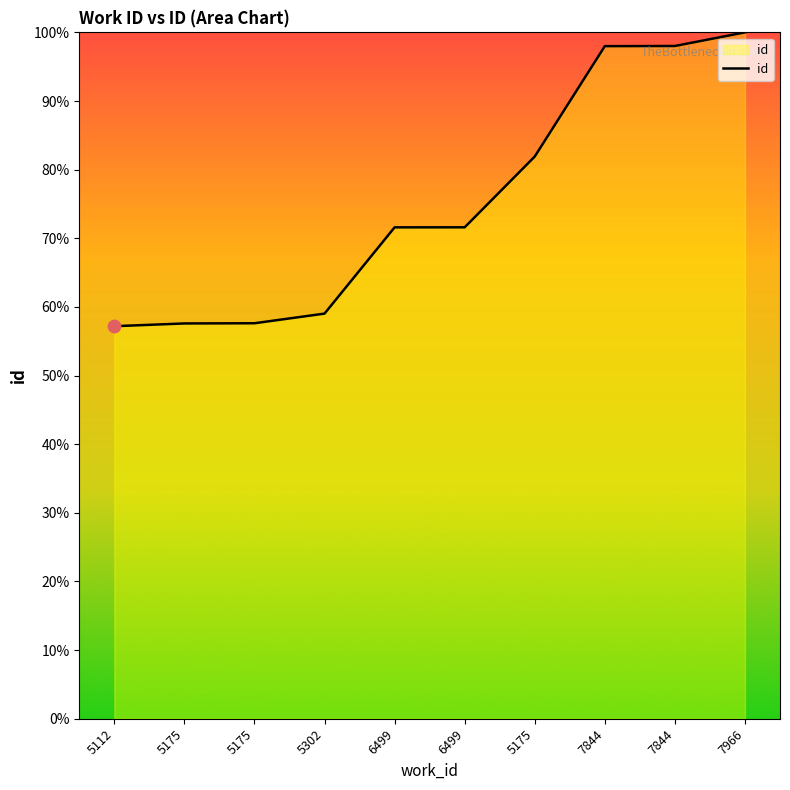

Which has a higher value, 6499 or 6499?

6499